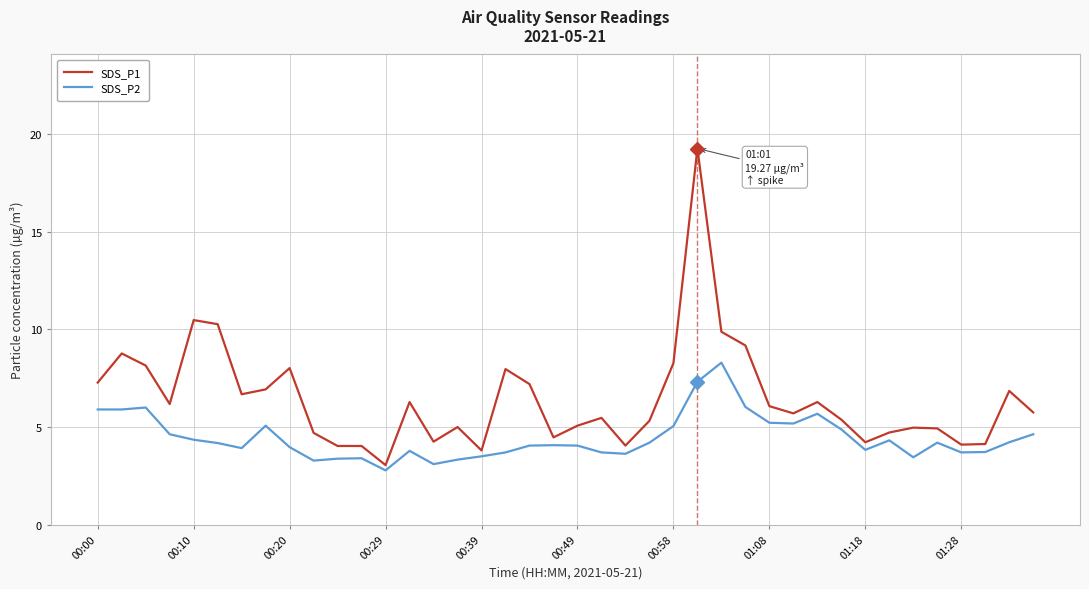

How many lines are shown in the chart?

2